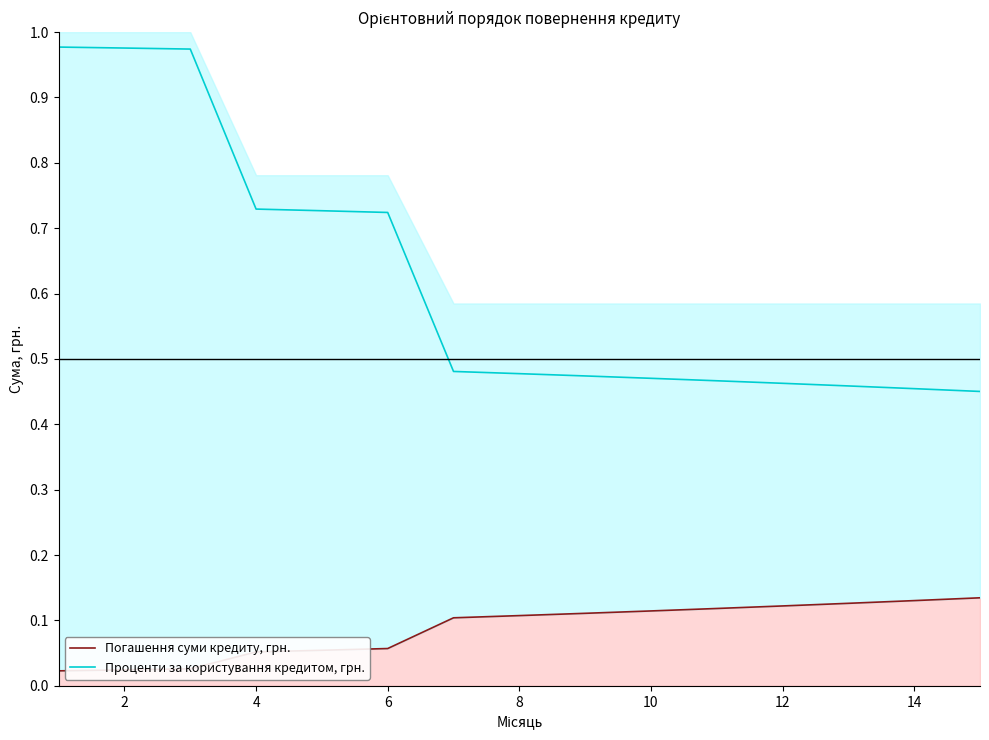

True or false: Погашення суми кредиту, грн. and Проценти за користування кредитом, грн. intersect in this chart.

False